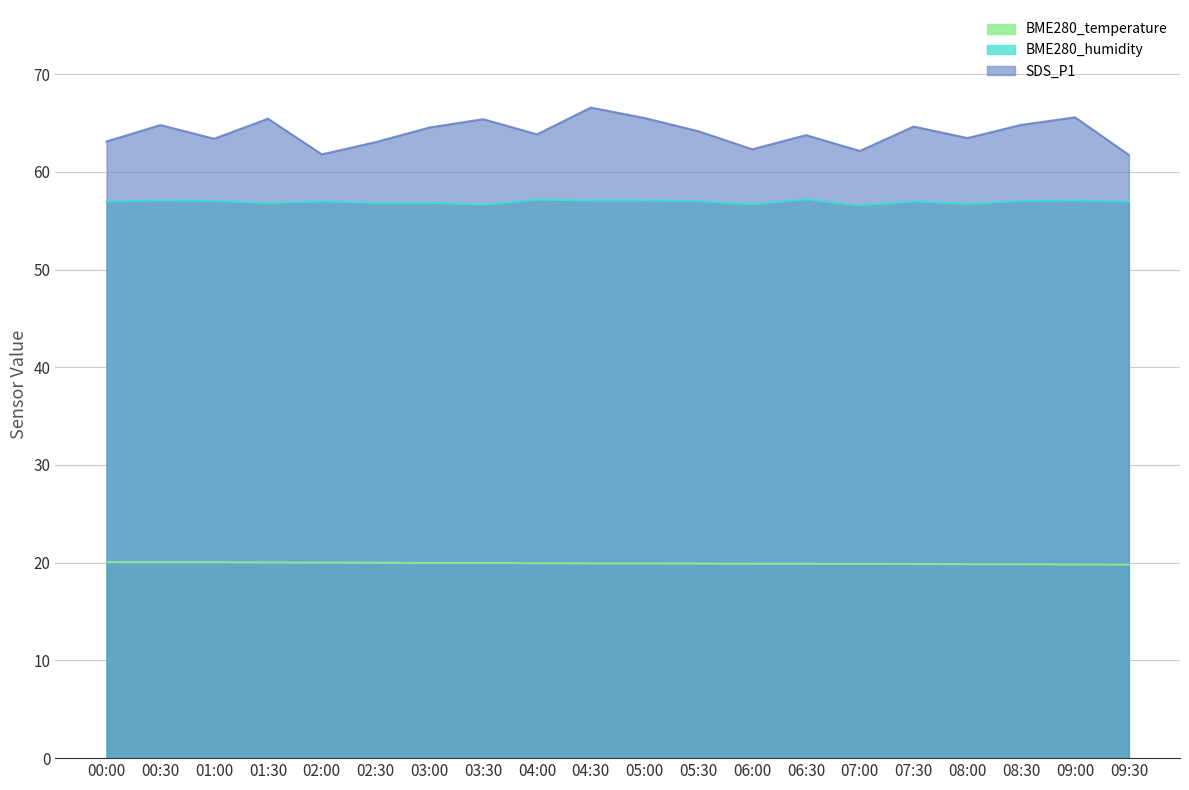

How many categories are shown in the chart?

20